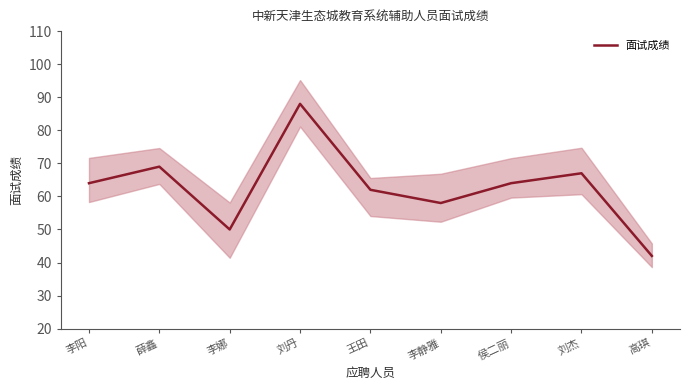

Is it true that the value at 侯二丽 is 64?

True